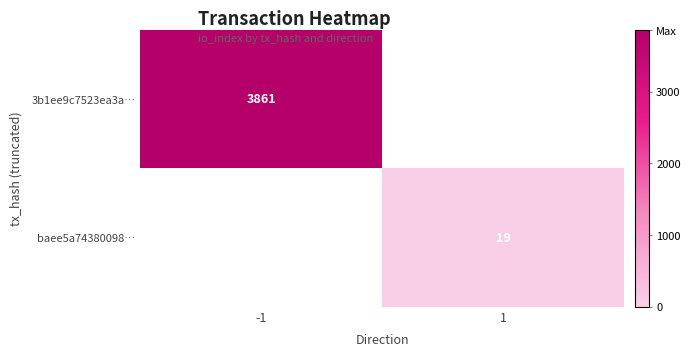

The 3b1ee9c7523ea3a… series shows 3861 at -1. True or false?

True